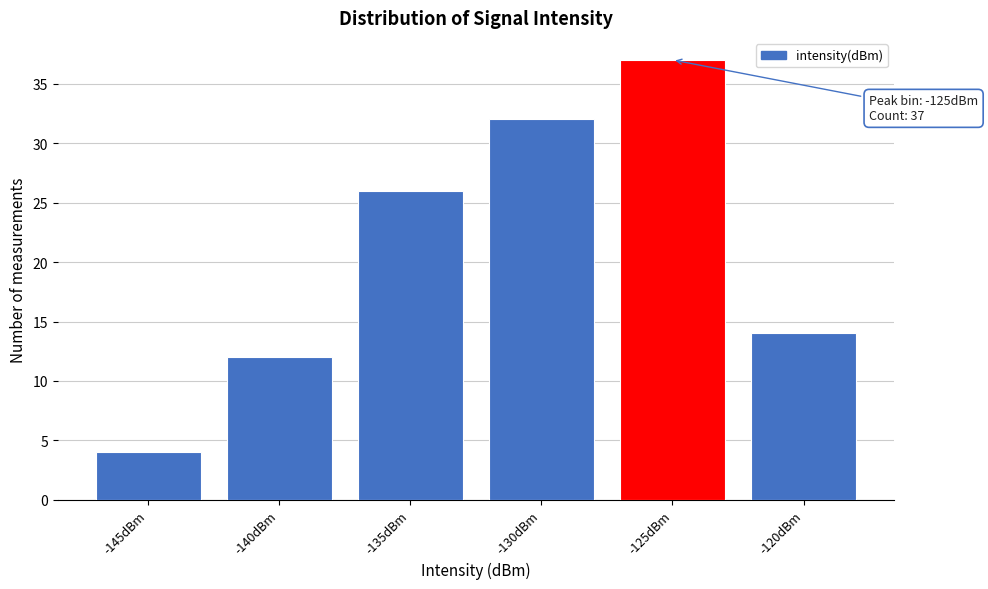

Reading left to right, extract all data points from this chart.

-145dBm=4	-140dBm=12	-135dBm=26	-130dBm=32	-125dBm=37	-120dBm=14